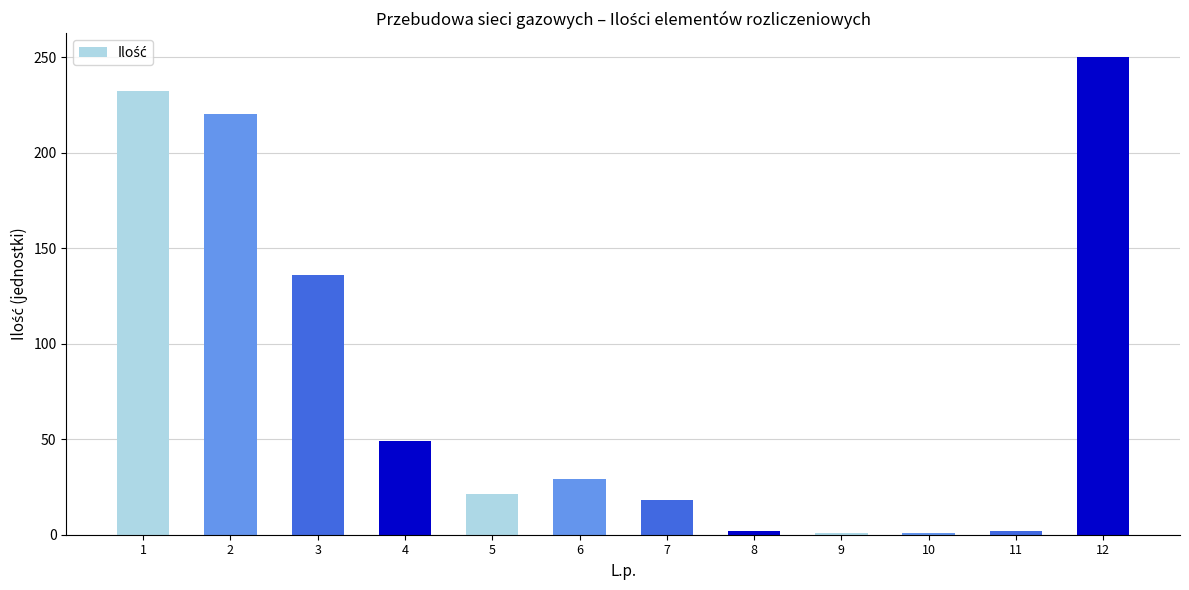

What is the value of the 11th bar from the left?

2.0